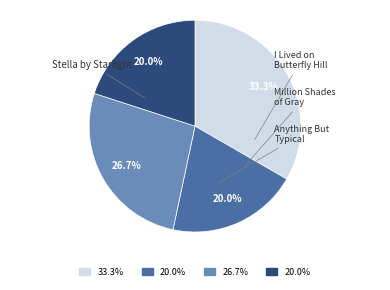

What portion of the pie excludes Million Shades of Gray?

73.3%